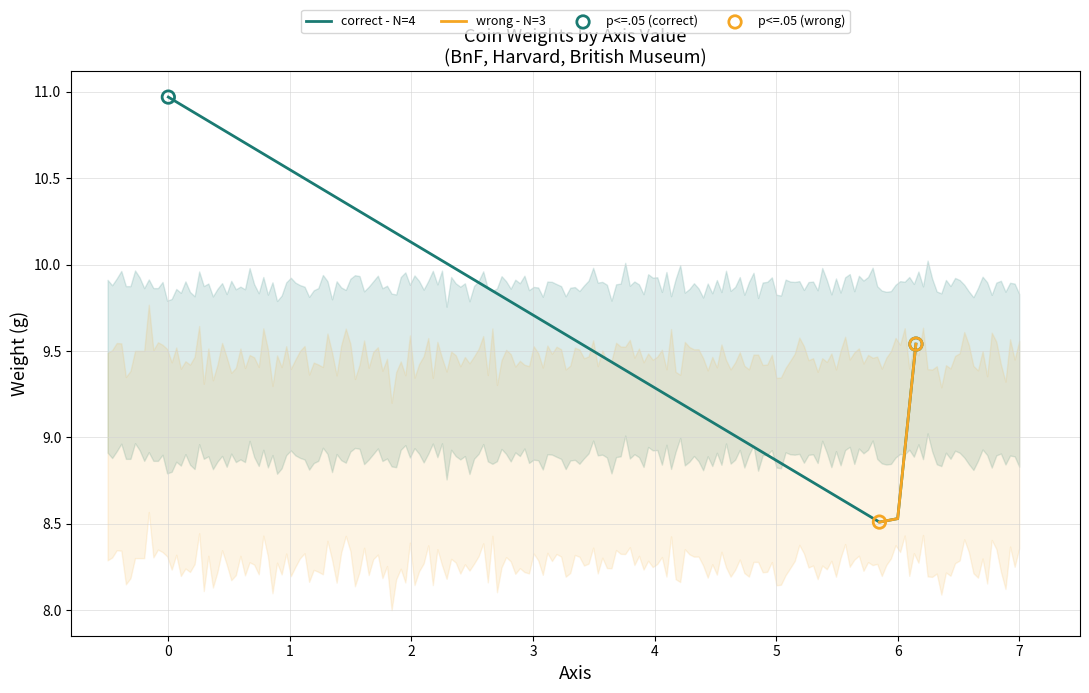

What is the minimum value for correct - N=4?

8.5